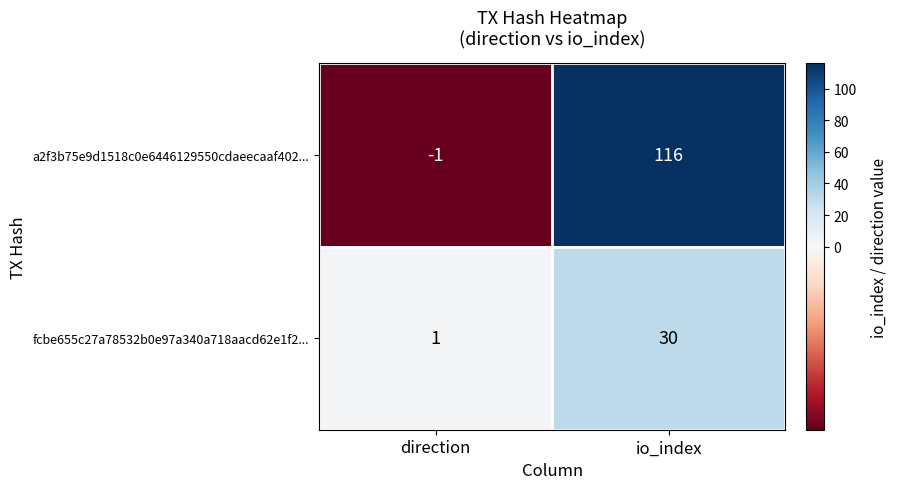

Reading left to right, extract all data points from this chart.

a2f3b75e9d1518c0e6446129550cdaeecaaf402...: -1	116
fcbe655c27a78532b0e97a340a718aacd62e1f2...: 1	30